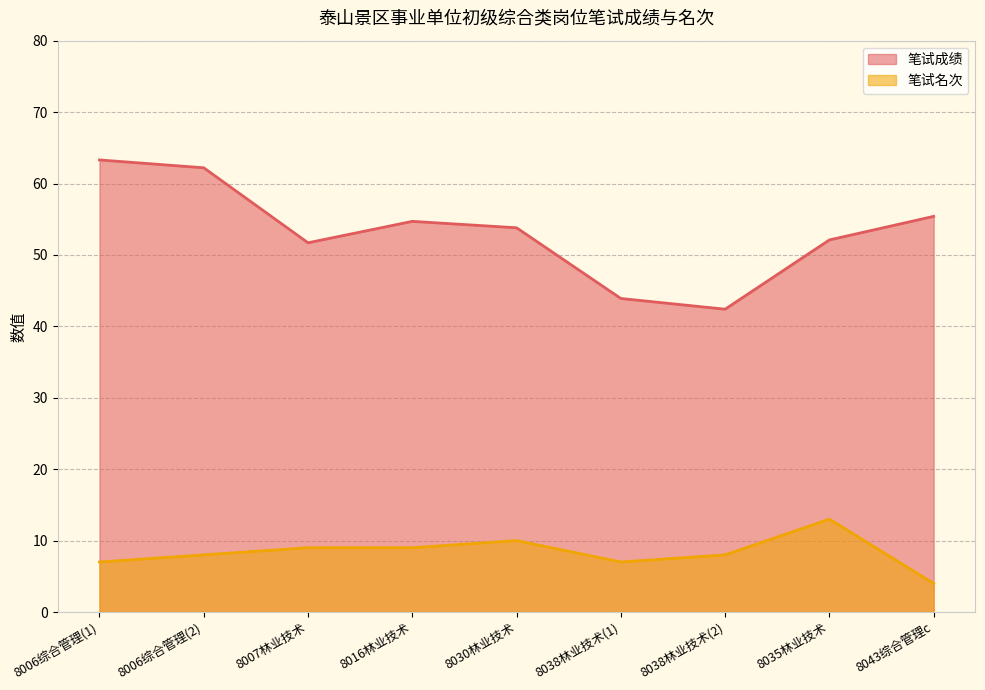

At which label does 笔试名次 first exceed 8?

8007林业技术